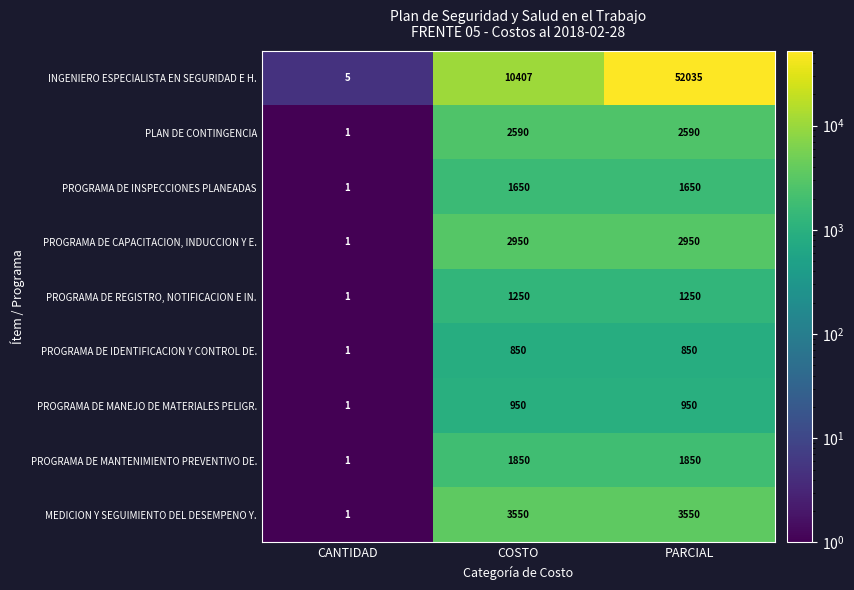

What is the total value across all series at COSTO?

26047